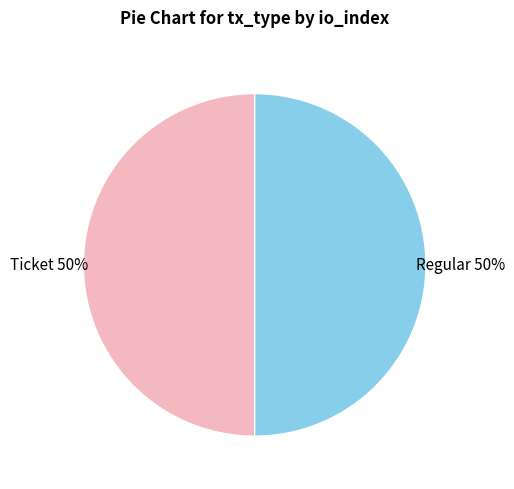

Is it true that Ticket is 41% of the pie?

False